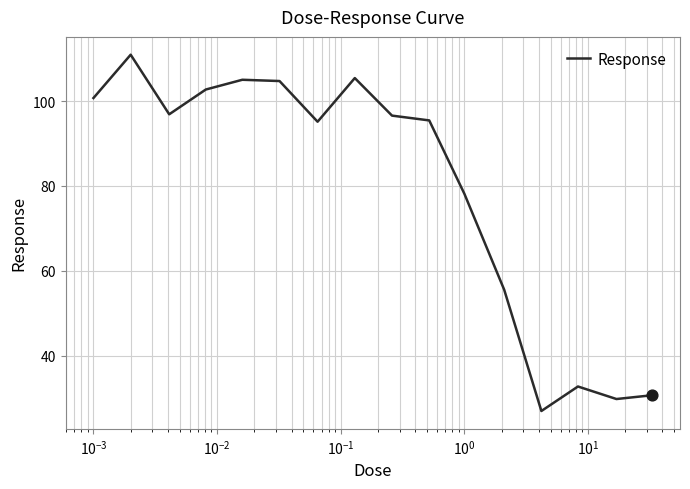

What is the maximum value shown in the chart?

110.9